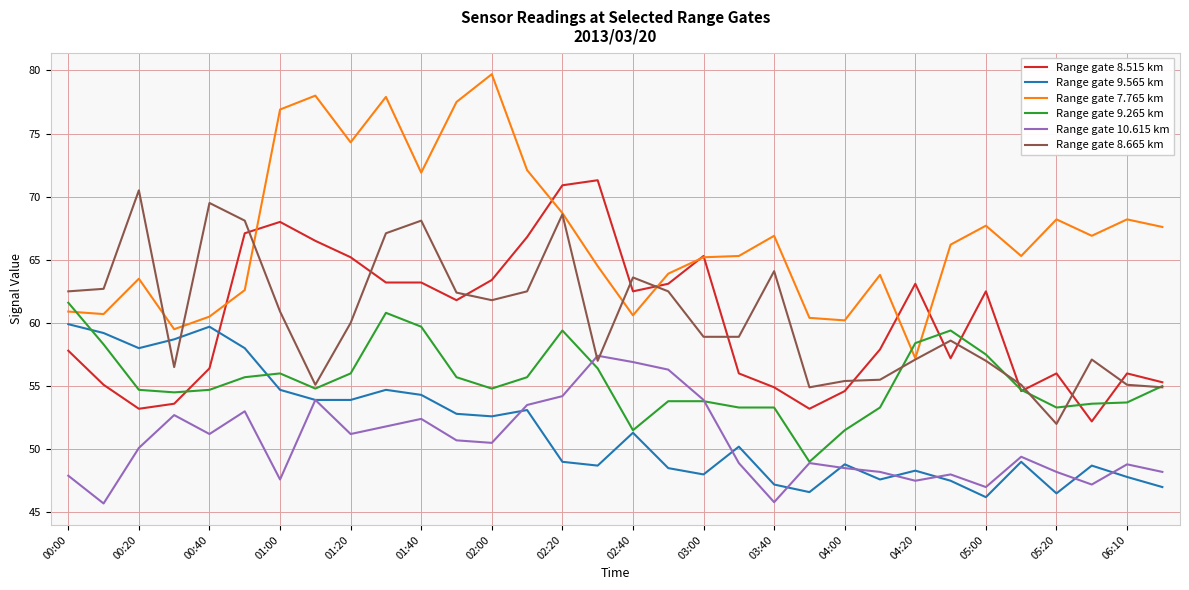

What is the average value of the Range gate 9.265 km series?

55.4